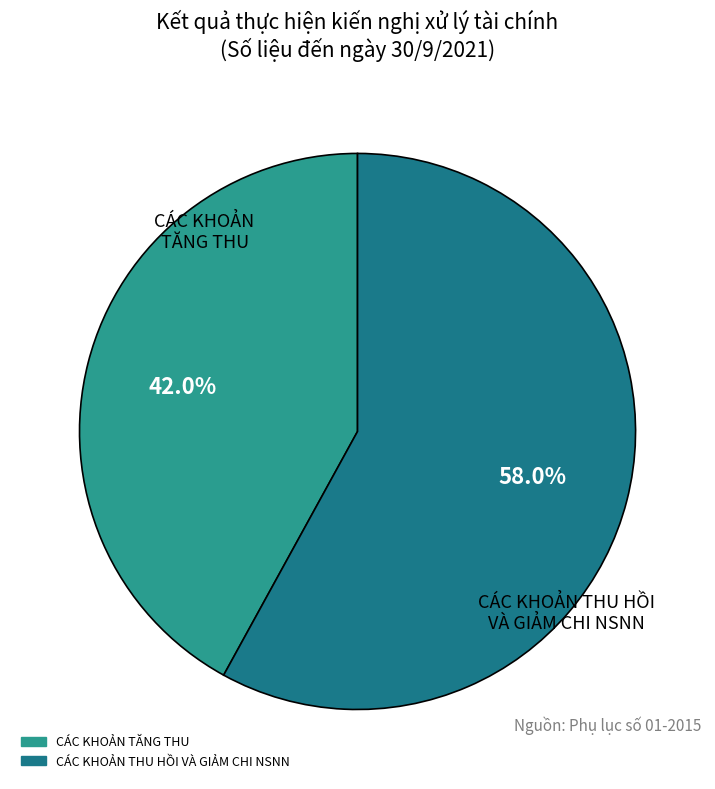

Combined, what portion of the pie is CÁC KHOẢN THU HỒI VÀ GIẢM CHI NSNN and CÁC KHOẢN TĂNG THU?

100.0%